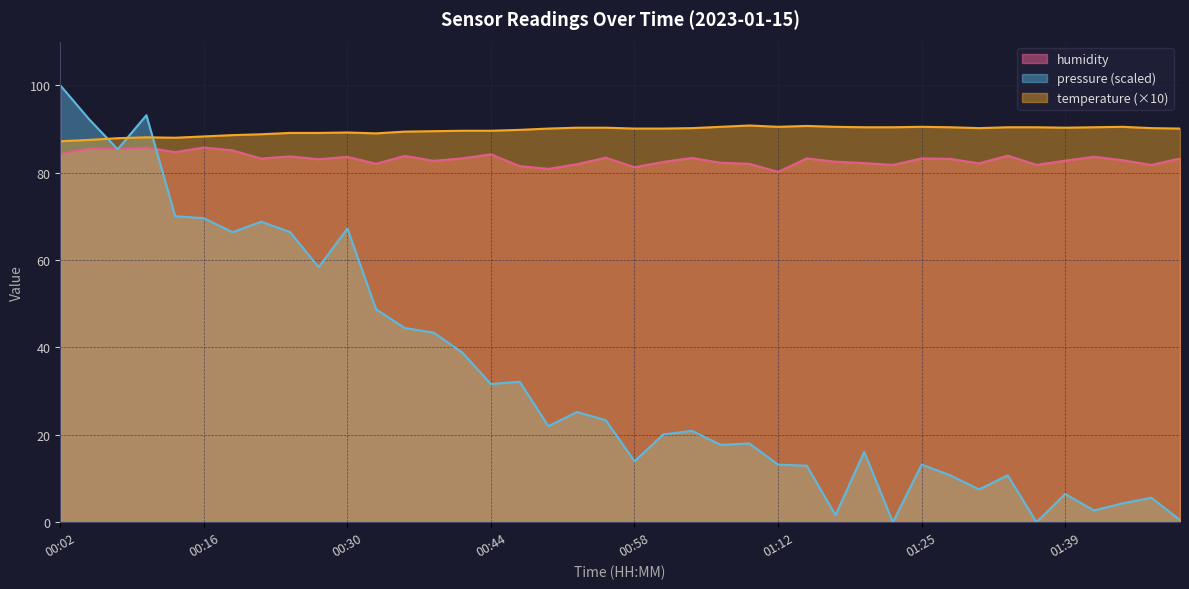

Reading left to right, list all the values displayed in this chart.

temperature: 87.2	87.5	87.9	88.1	88.0	88.3	88.6	88.8	89.1	89.1	89.2	89.0	89.4	89.5	89.6	89.6	89.8	90.1	90.3	90.3	90.1	90.1	90.2	90.5	90.8	90.5	90.7	90.5	90.4	90.4	90.5	90.4	90.2	90.4	90.4	90.3	90.4	90.5	90.2	90.1
humidity: 84.3	85.5	85.4	85.7	84.7	85.8	85.1	83.2	83.7	83.1	83.6	82.0	83.8	82.7	83.3	84.2	81.5	80.9	82.0	83.4	81.2	82.5	83.4	82.3	82.0	80.2	83.3	82.5	82.2	81.8	83.3	83.2	82.1	83.9	81.8	82.8	83.7	82.9	81.8	83.2